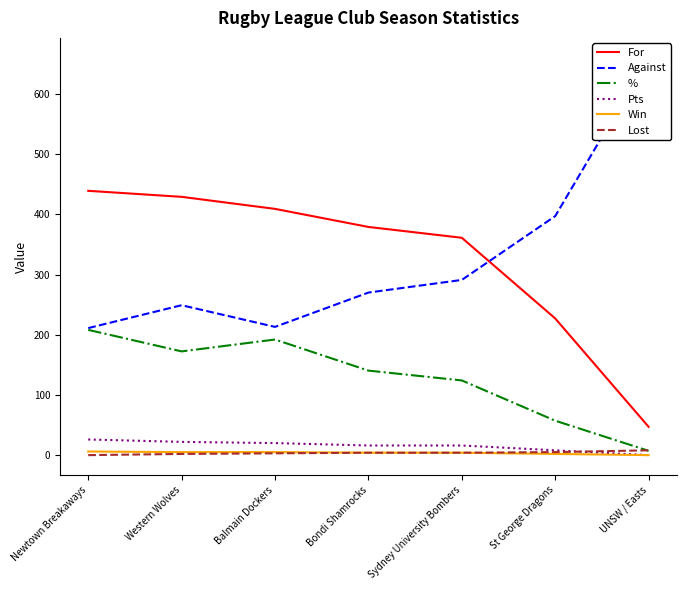

True or false: Lost has more than 0 points higher than both neighbors.

False